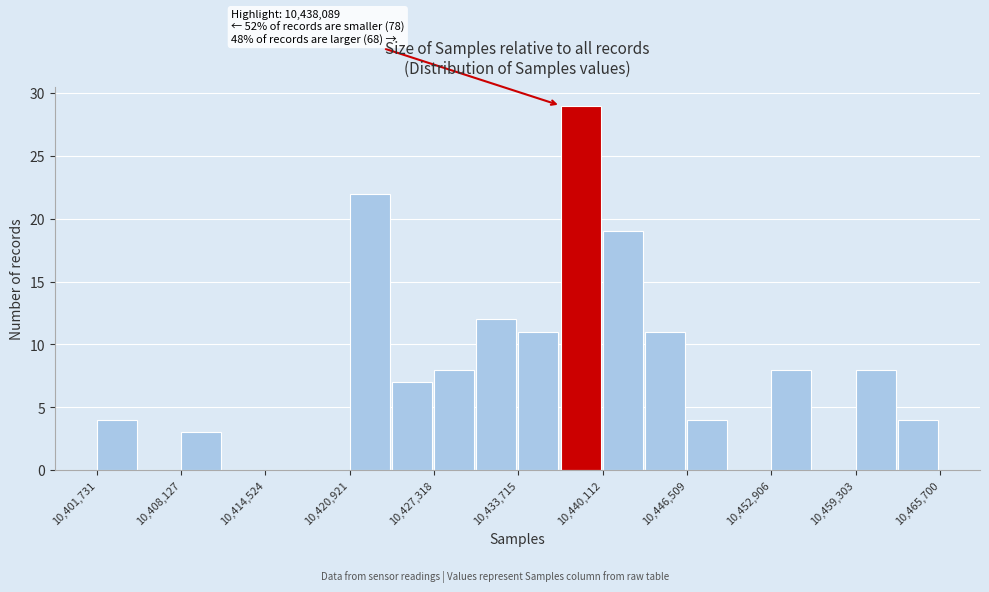

Read against the x-axis, roughly where is the centre of the tallest bar?

10438000